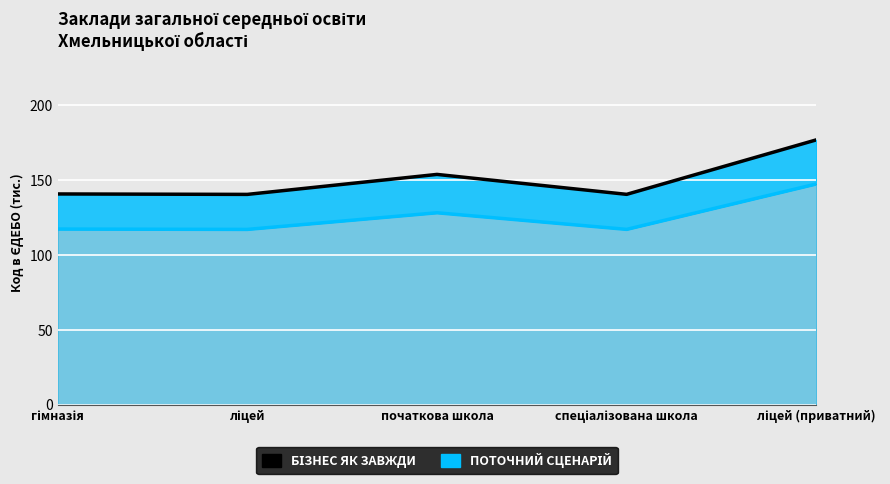

At which category is the sum across all series the highest?

ліцей (приватний)